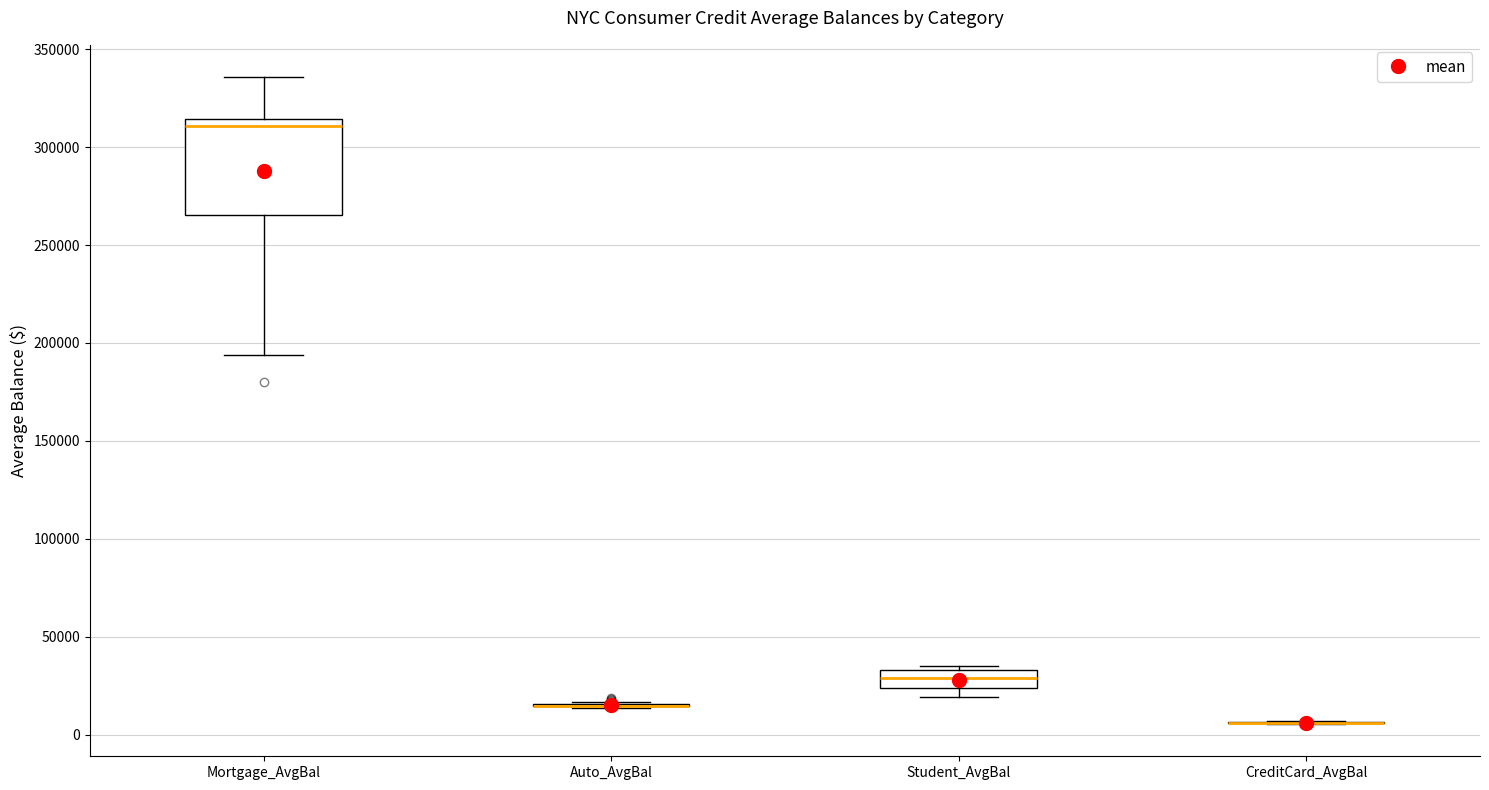

Reading left to right, read every box against the y-axis: the position of its median line, the range the box covers, and the ends of its whiskers. The values are not printed on the chart, so give them approximately, as read against the axis.

Mortgage_AvgBal: median 310000, box 265000 to 315000, whiskers 195000 to 335000
Auto_AvgBal: box collapsed to a line at 15000, whiskers 15000 to 15000
Student_AvgBal: median 30000, box 25000 to 35000, whiskers 20000 to 35000 (just above the box's upper edge)
CreditCard_AvgBal: box collapsed to a line at 5000, whiskers 5000 to 5000